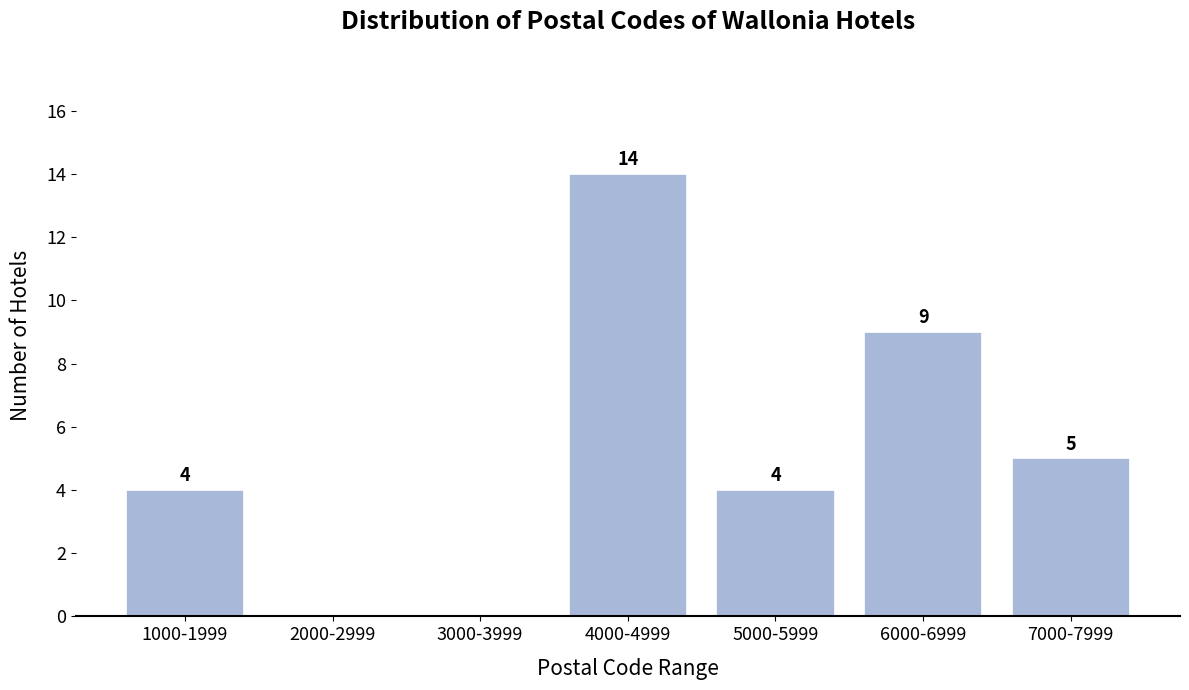

Reading left to right, what are all the values shown in this chart?

1000-1999=4	2000-2999=0	3000-3999=0	4000-4999=14	5000-5999=4	6000-6999=9	7000-7999=5